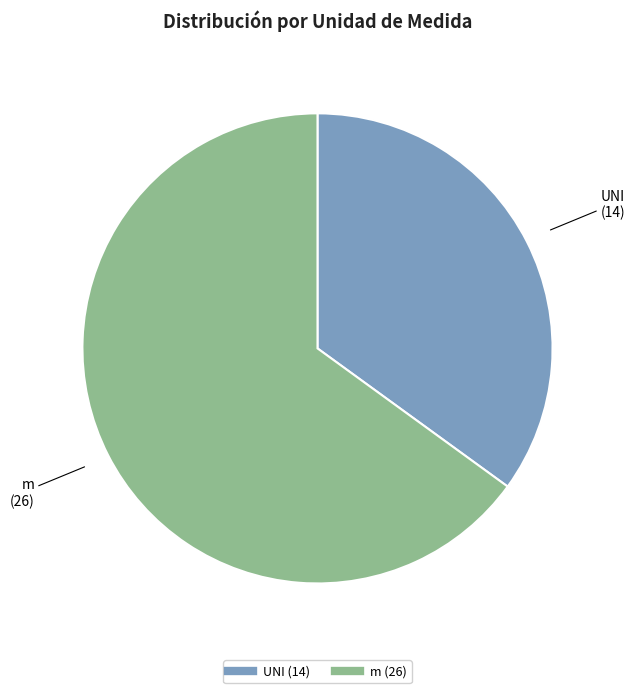

What is the smallest slice in the pie chart?

UNI